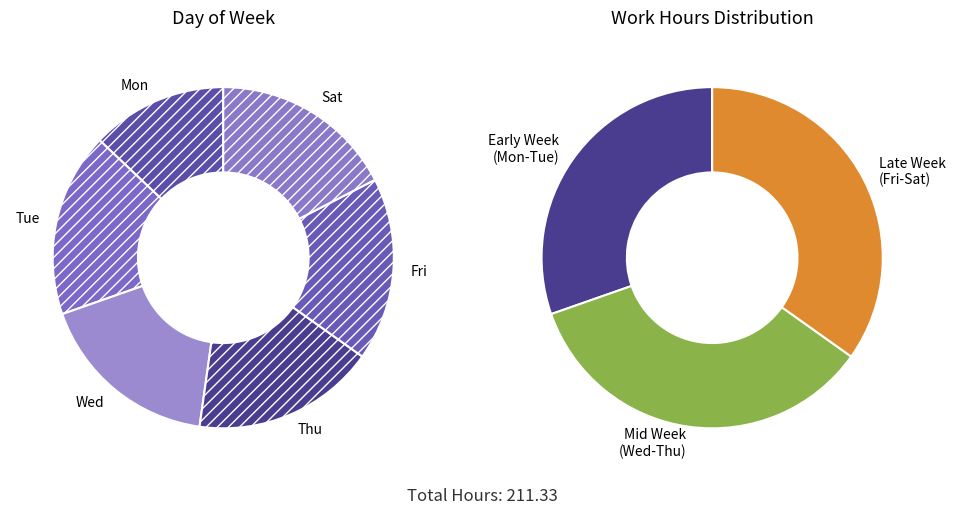

True or false: Mon accounts for 28% of the total.

False